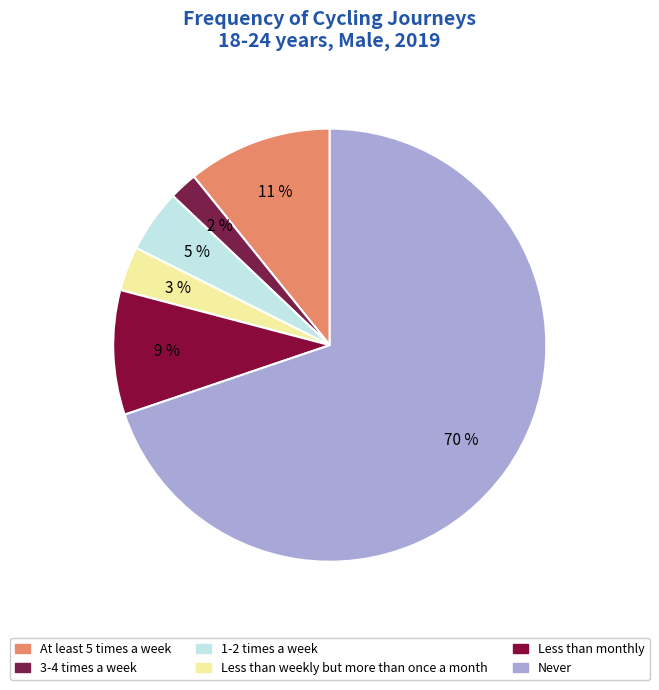

How many segments does this pie chart have?

6